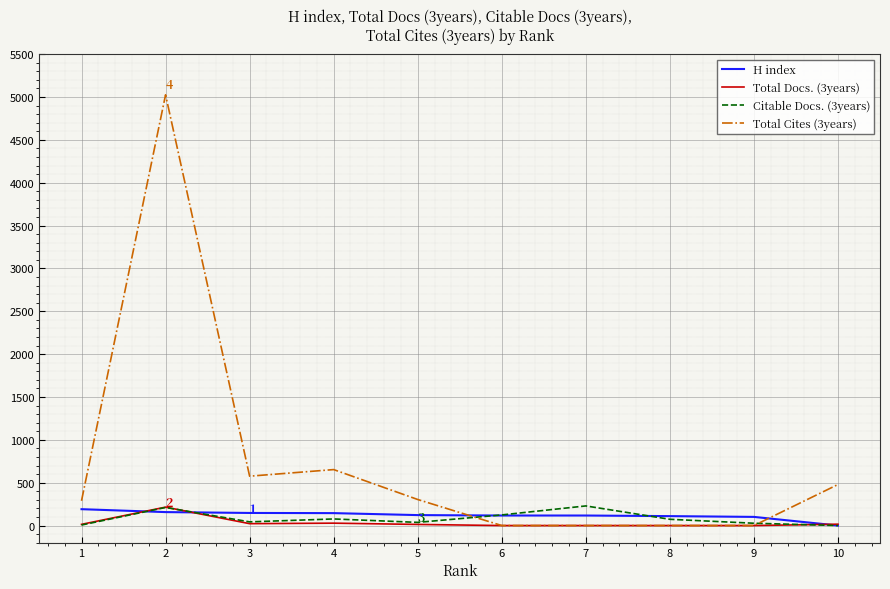

Which series has the largest range (max minus min)?

Total Cites (3years)